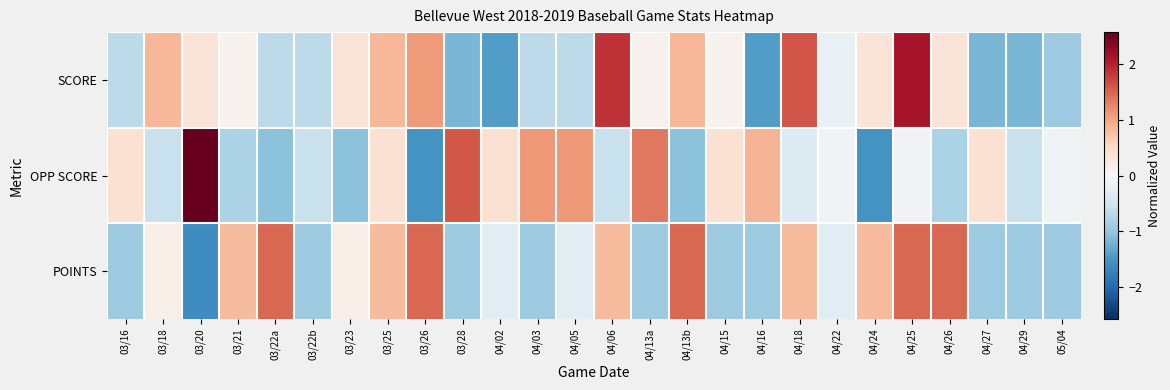

Which category has the lowest value across all series?

03/20